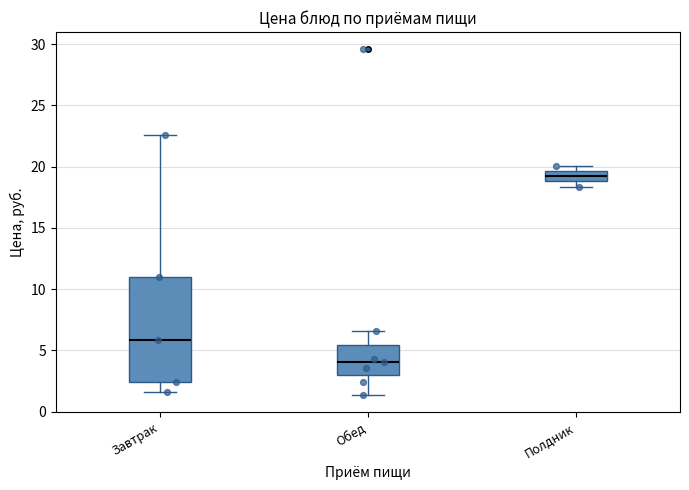

Where does the median line of the box for Обед sit on the y-axis? The values are not printed on the chart, so give them approximately, as read against the axis.

4.0